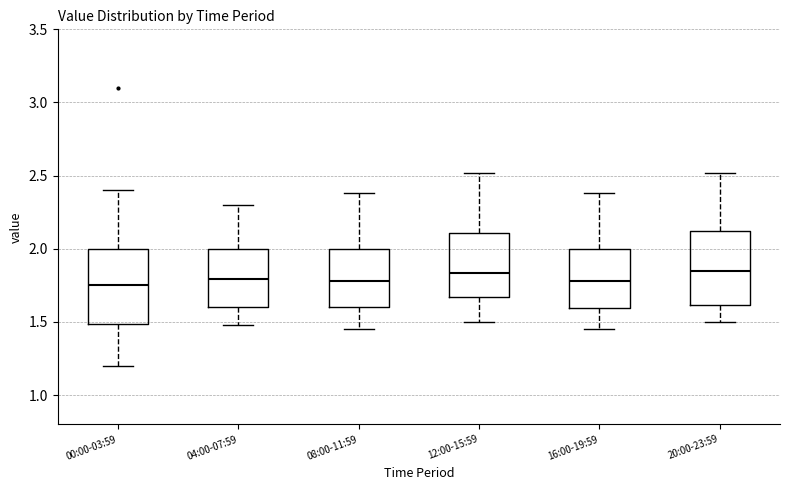

Reading left to right, transcribe this box plot: for each box, give where its median line is, the range the box spans, and where its two whiskers end, as read against the y-axis. The values are not printed on the chart, so give them approximately, as read against the axis.

00:00-03:59: median 1.75, box 1.50 to 2.00, whiskers 1.20 to 2.40
04:00-07:59: median 1.80, box 1.60 to 2.00, whiskers 1.50 to 2.30
08:00-11:59: median 1.80, box 1.60 to 2.00, whiskers 1.45 to 2.40
12:00-15:59: median 1.85, box 1.65 to 2.10, whiskers 1.50 to 2.50
16:00-19:59: median 1.80, box 1.60 to 2.00, whiskers 1.45 to 2.40
20:00-23:59: median 1.85, box 1.60 to 2.10, whiskers 1.50 to 2.50